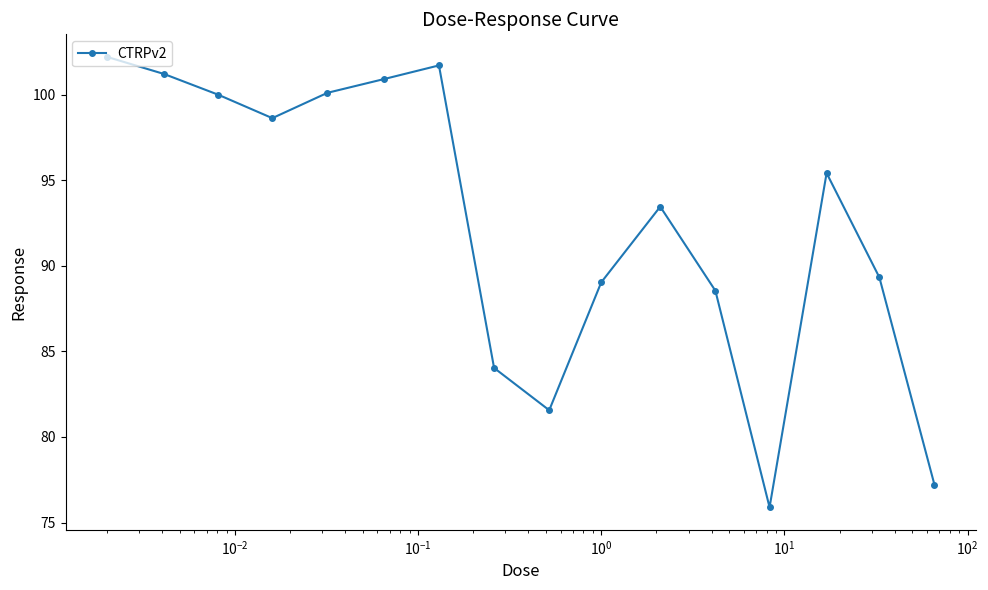

True or false: the data has more than 2 interior local peaks.

True